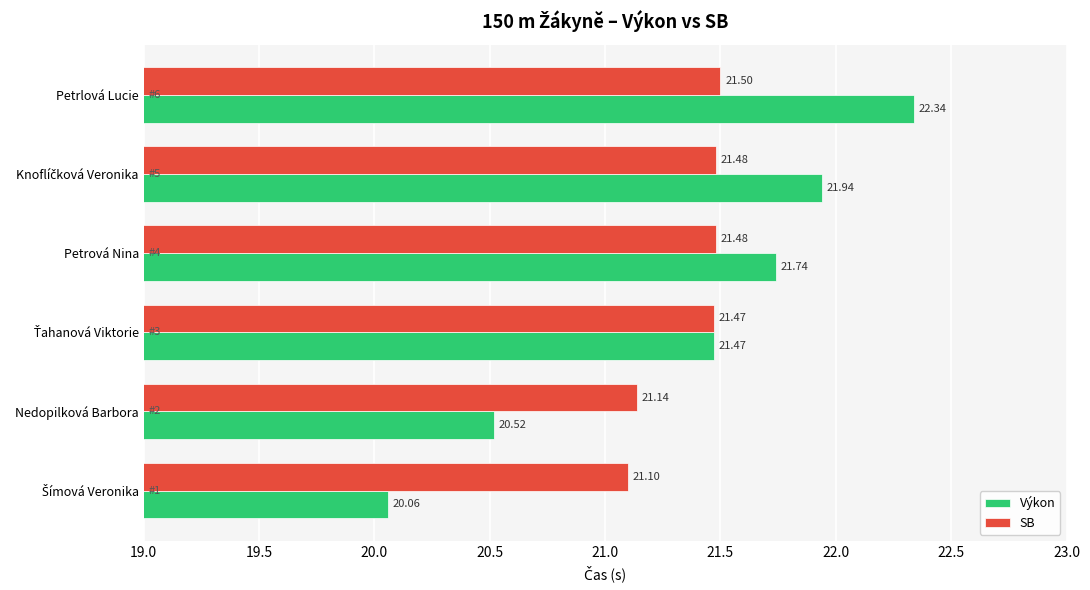

List the series in order of their peak value, highest first.

Výkon, SB